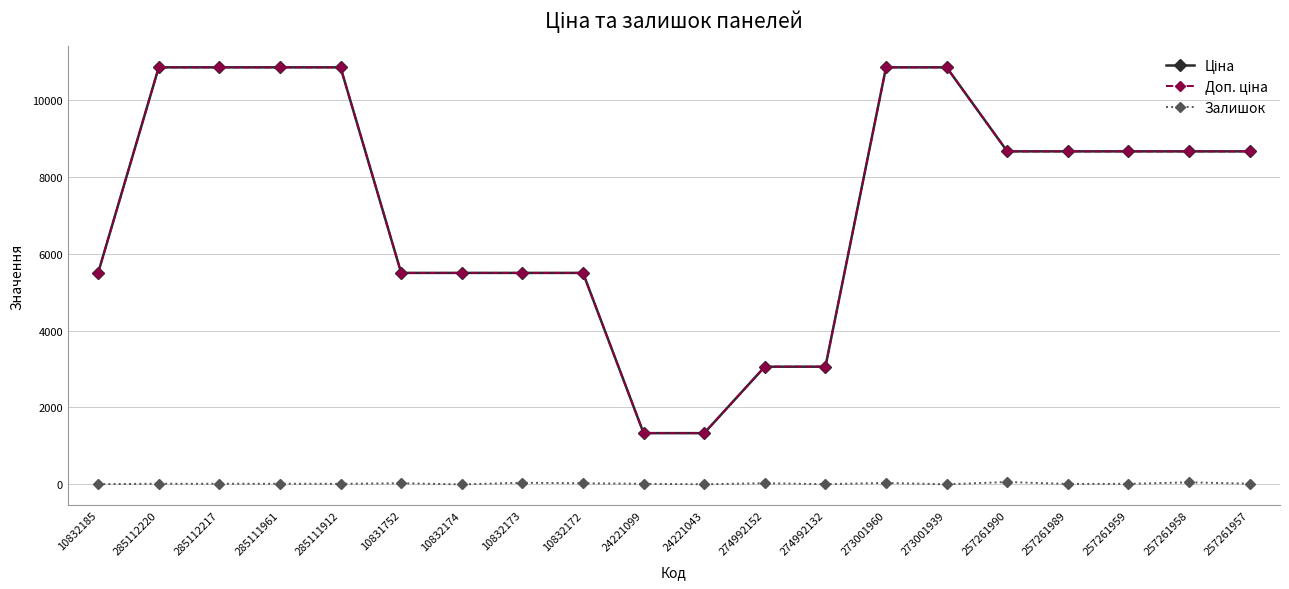

How many lines are shown in the chart?

3